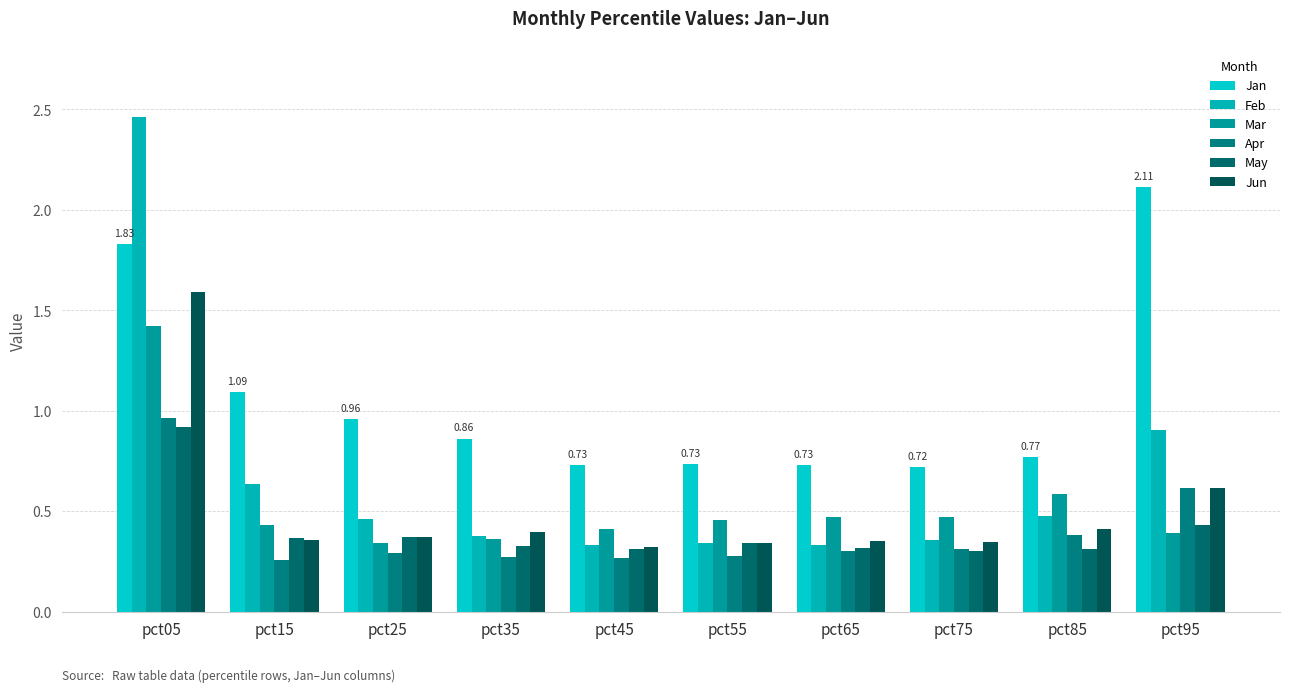

How many groups of bars are there?

10